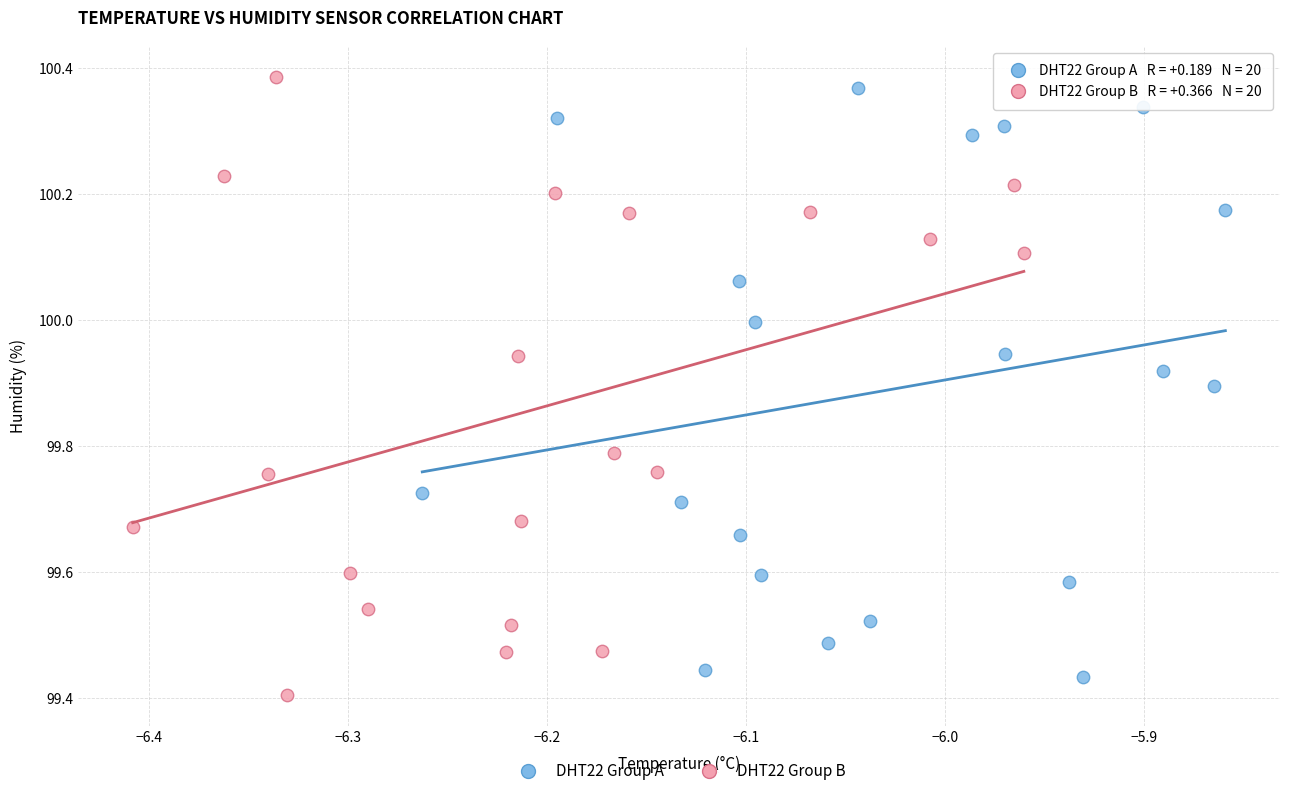

What are all the series names shown in the legend?

DHT22 Group A, DHT22 Group B